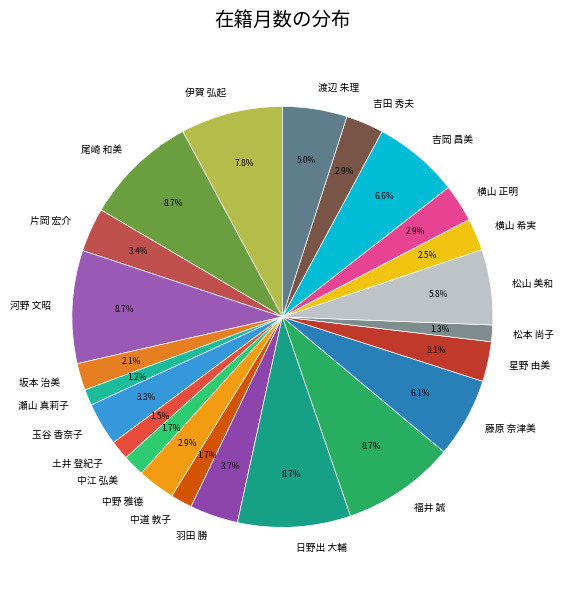

Does 松山 美和 account for over 50% of the chart?

No